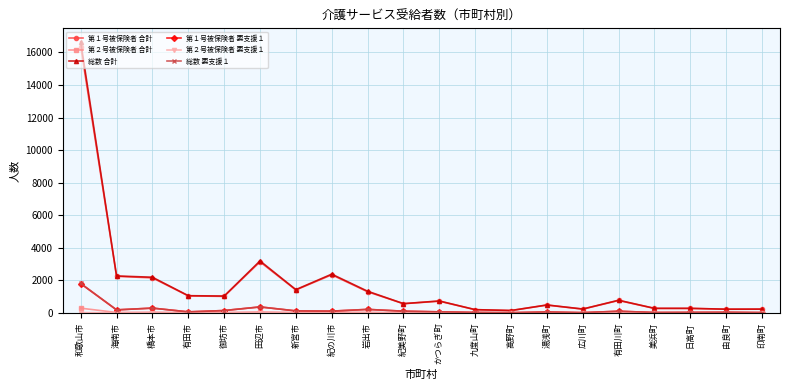

At which category is the sum across all series the highest?

和歌山市